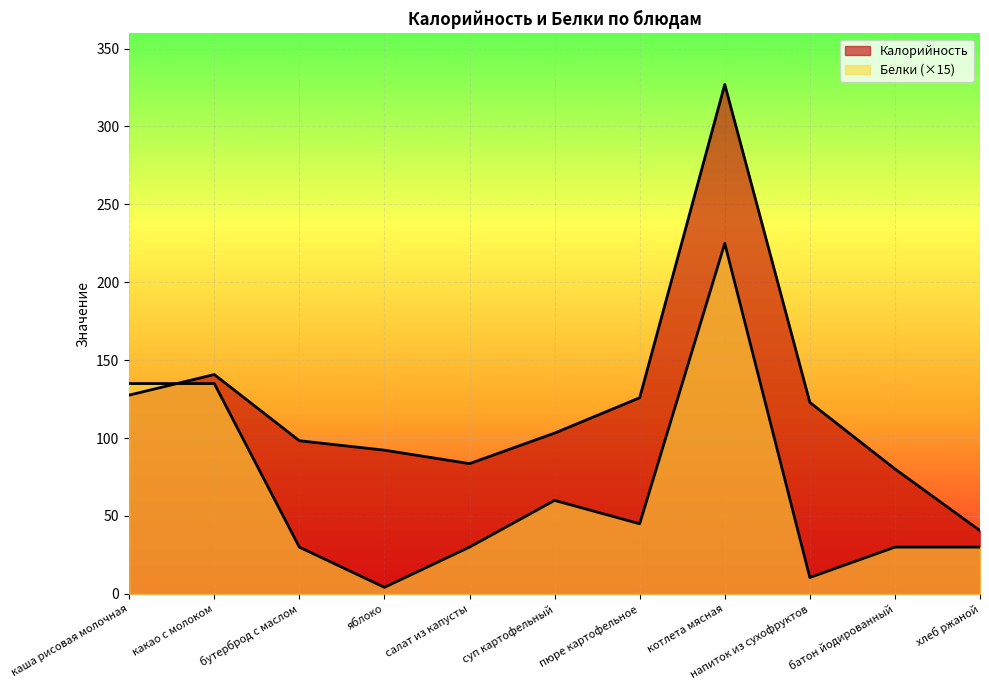

What is the label of the 7th point from the left?

пюре картофельное